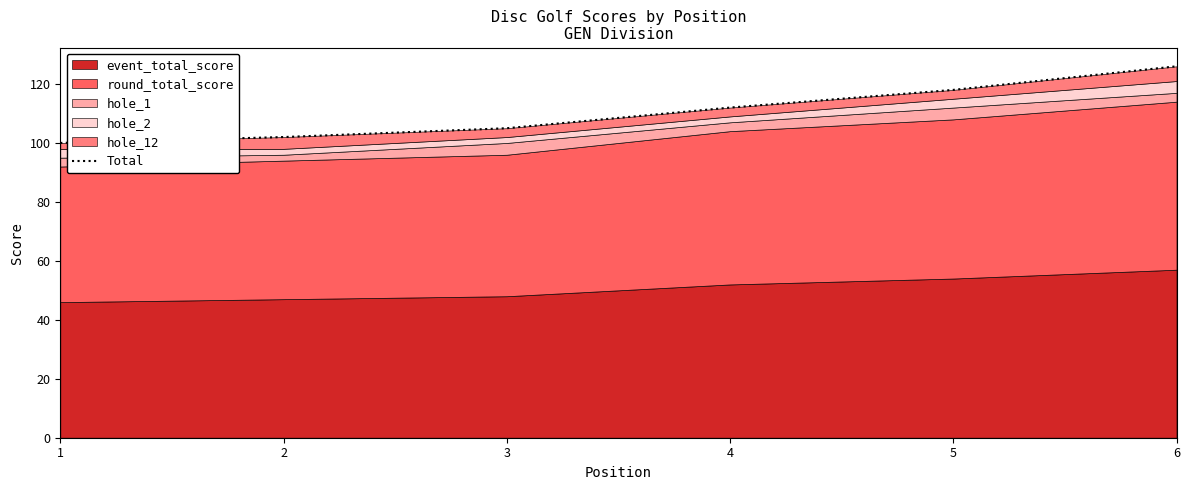

Reading left to right, list all the values displayed in this chart.

100	102	105	112	118	126